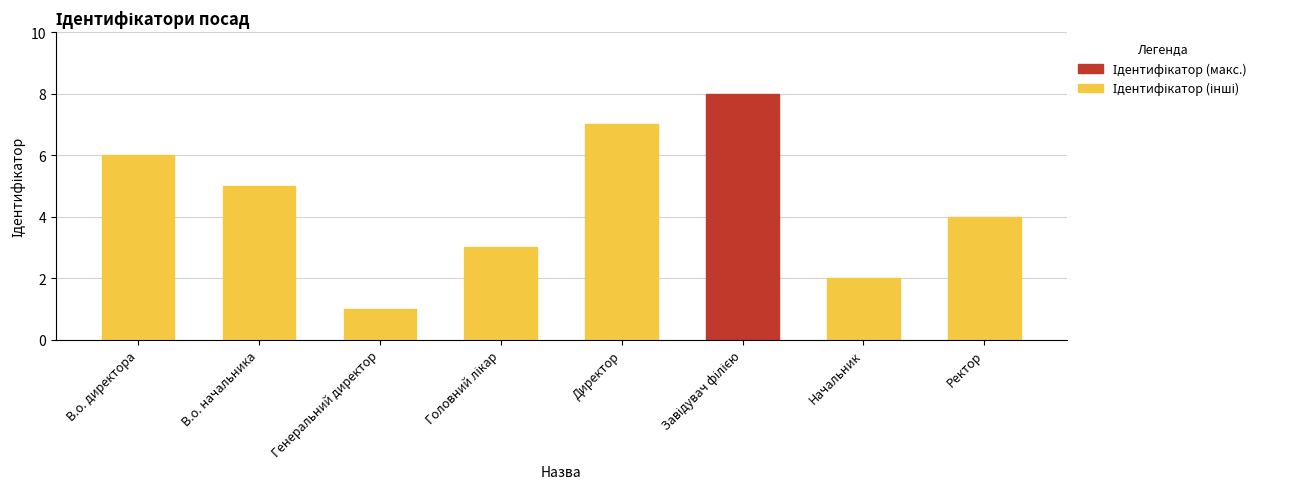

List the labels in order of value, largest first.

Завідувач філією, Директор, В.о. директора, В.о. начальника, Ректор, Головний лікар, Начальник, Генеральний директор